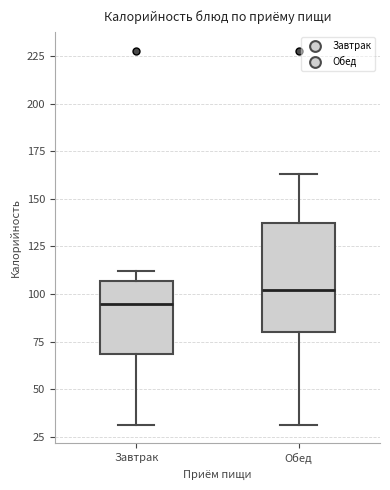

Which box has the lowest median line?

Завтрак